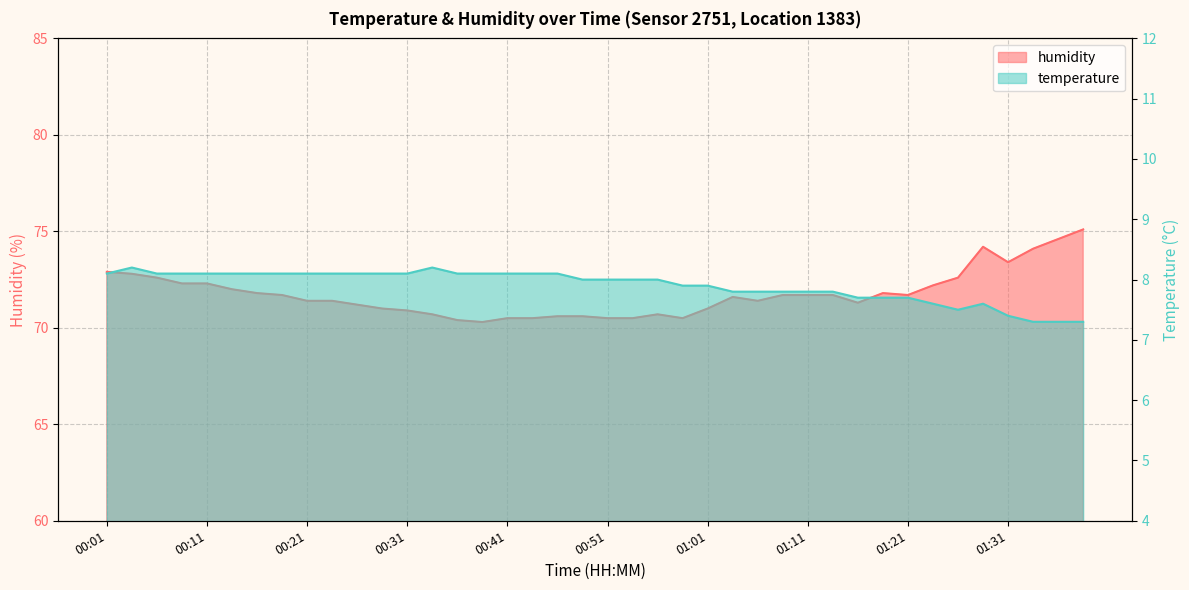

What is the value of the temperature point at the 36th from the left?

7.6